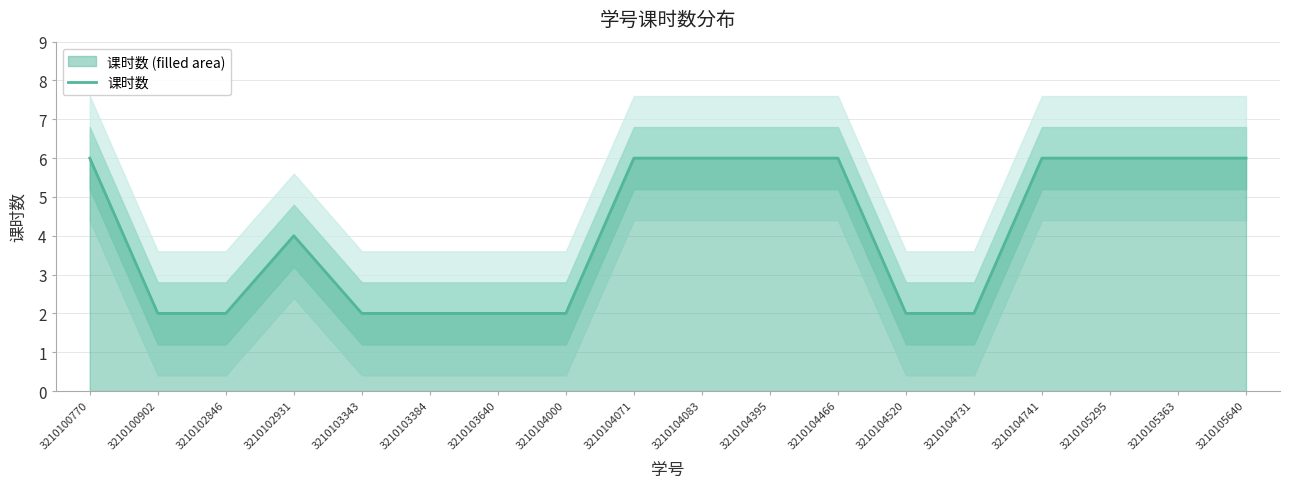

Which category has the lowest value across all series?

3210100902